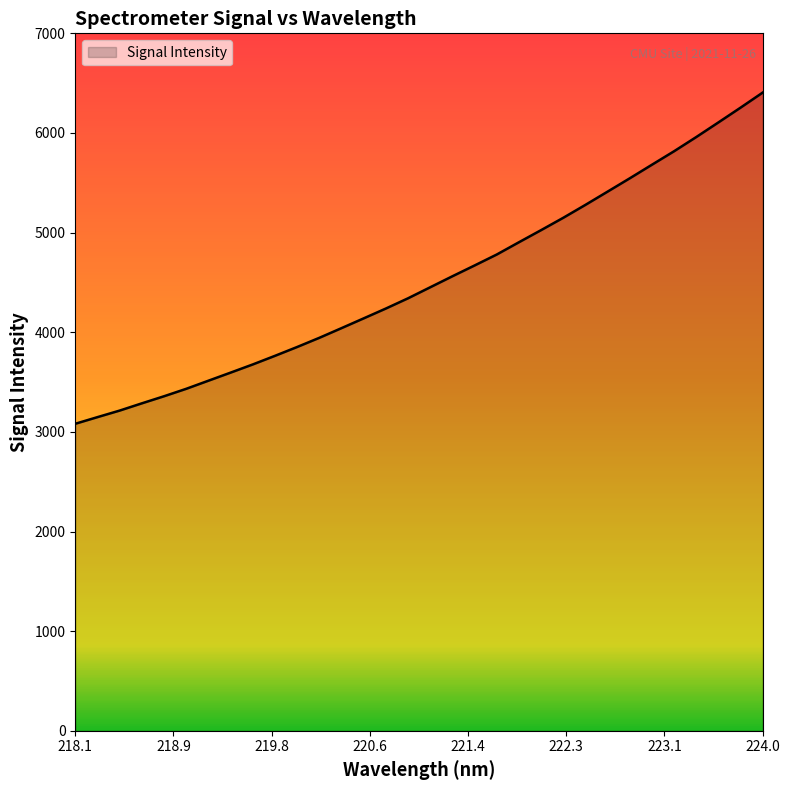

What is the difference between the maximum and minimum values?

3323.7